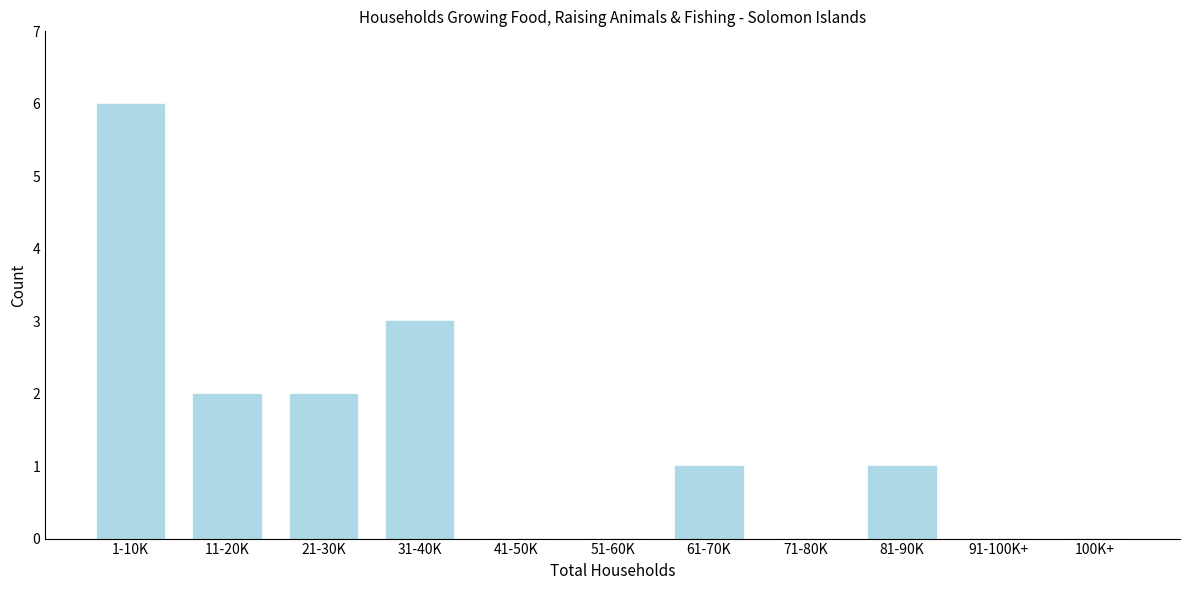

True or false: the data shows -4 at 51-60K.

False